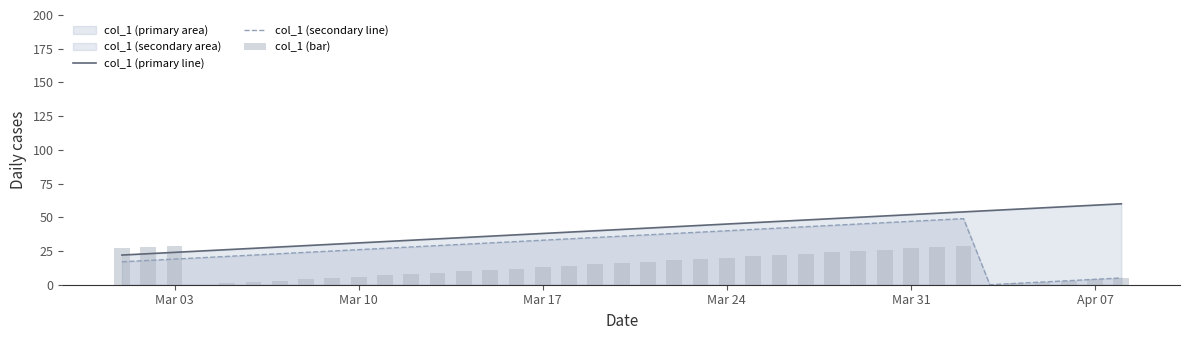

Does the chart contain any negative values?

No